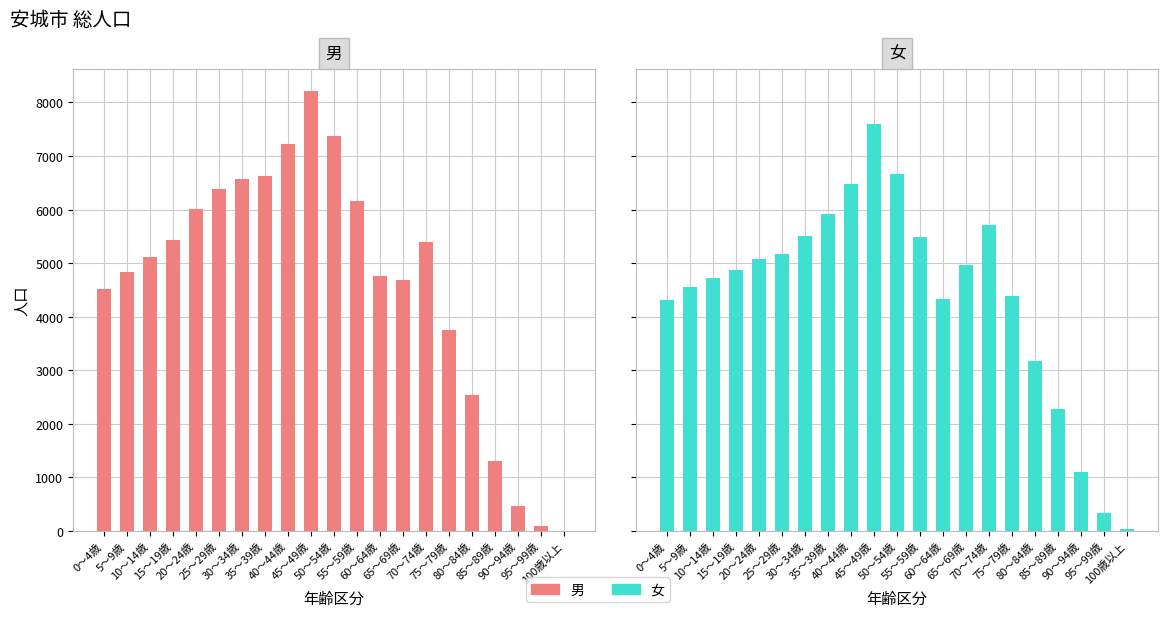

Which series has the largest total across all categories?

男